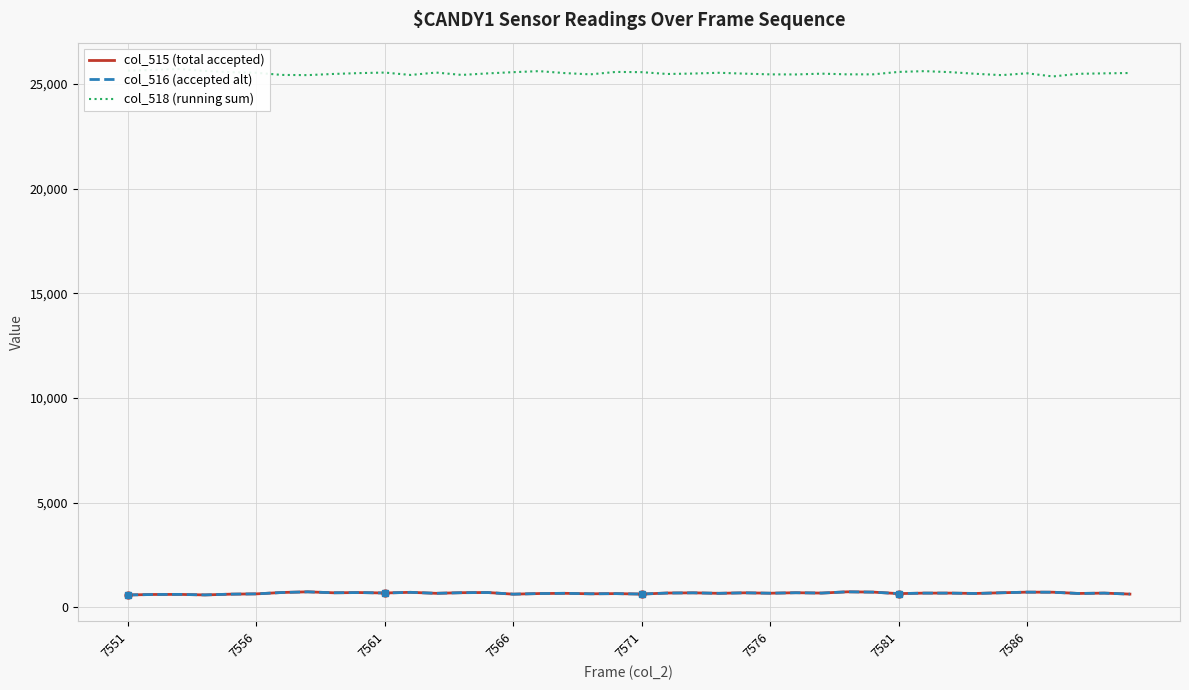

Which series has the largest range (max minus min)?

col_518 (running sum)